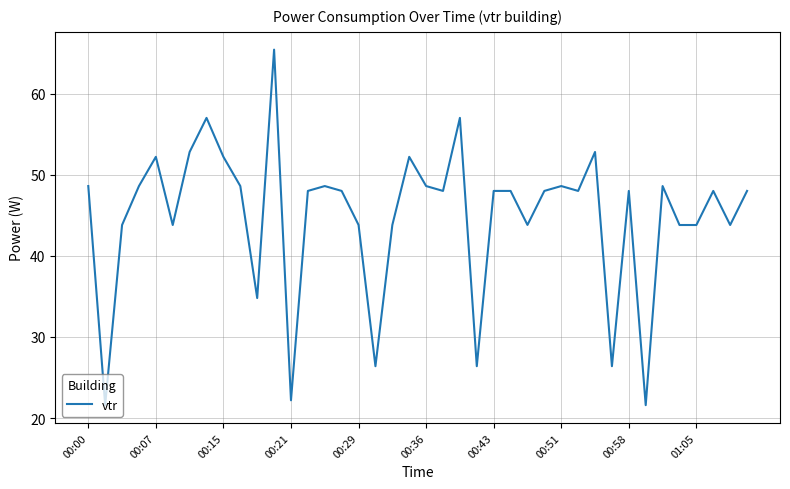

What is the maximum value shown in the chart?

65.4